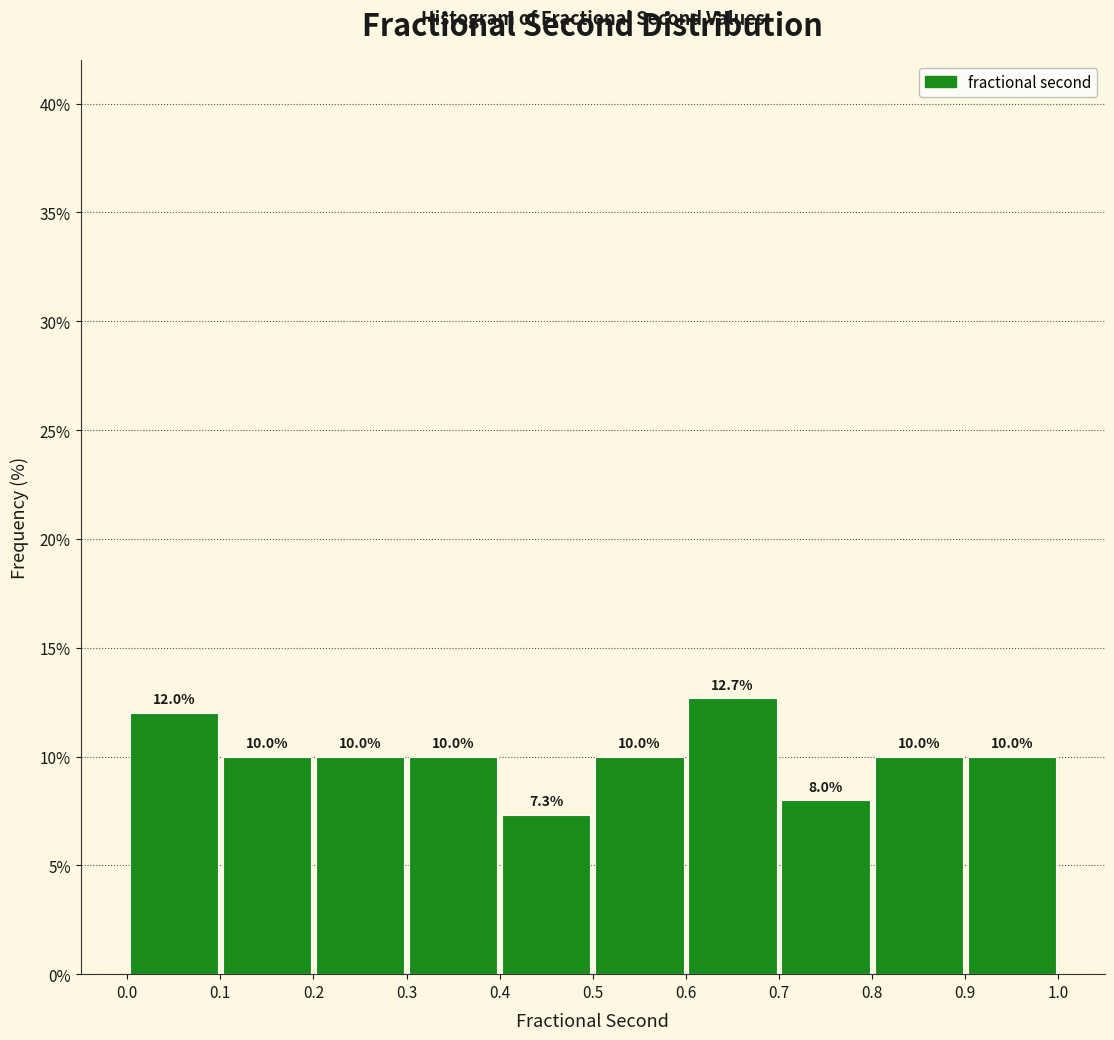

Which range on the x-axis has the tallest bar?

0.6 to 0.7